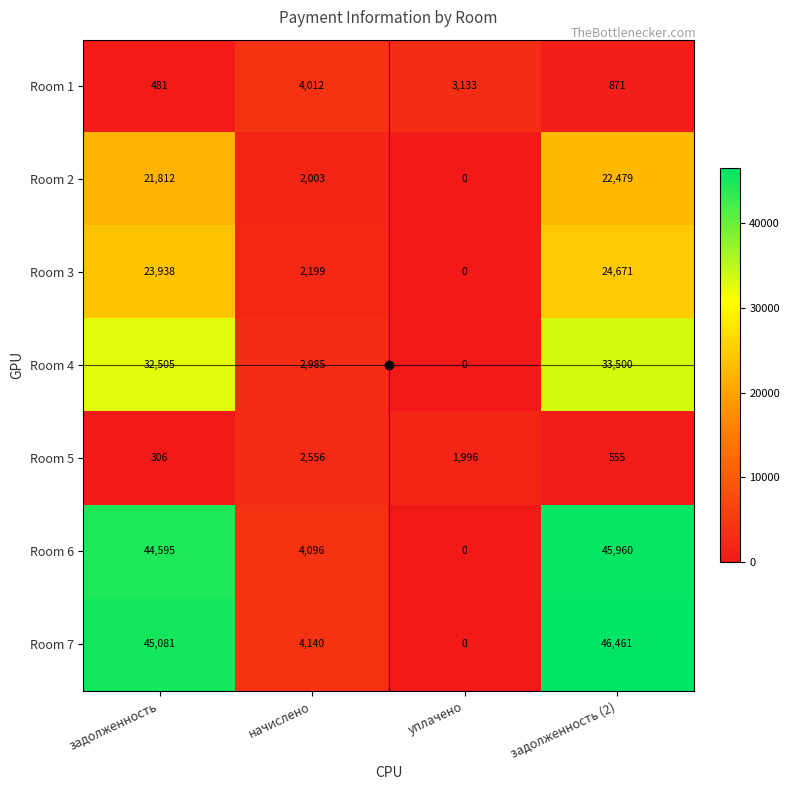

What is the maximum value shown in the chart?

46461